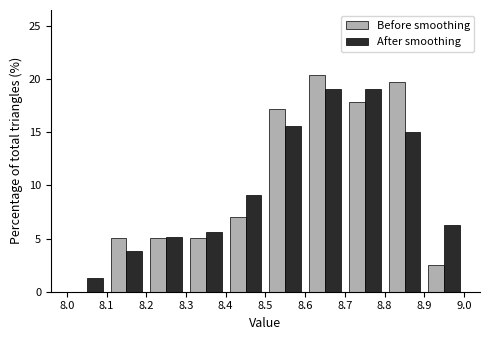

Reading left to right, list every range on the x-axis with the height of the bar of each series over it. The values are not printed on the chart, so give them approximately, as read against the axis.

8.0 to 8.1: Before smoothing=0	After smoothing=1.5
8.1 to 8.2: Before smoothing=5.0	After smoothing=4.0
8.2 to 8.3: Before smoothing=5.0	After smoothing=5.0
8.3 to 8.4: Before smoothing=5.0	After smoothing=5.5
8.4 to 8.5: Before smoothing=7.0	After smoothing=9.0
8.5 to 8.6: Before smoothing=17.0	After smoothing=15.5
8.6 to 8.7: Before smoothing=20.5	After smoothing=19.0
8.7 to 8.8: Before smoothing=18.0	After smoothing=19.0
8.8 to 8.9: Before smoothing=19.5	After smoothing=15.0
8.9 to 9.0: Before smoothing=2.5	After smoothing=6.5